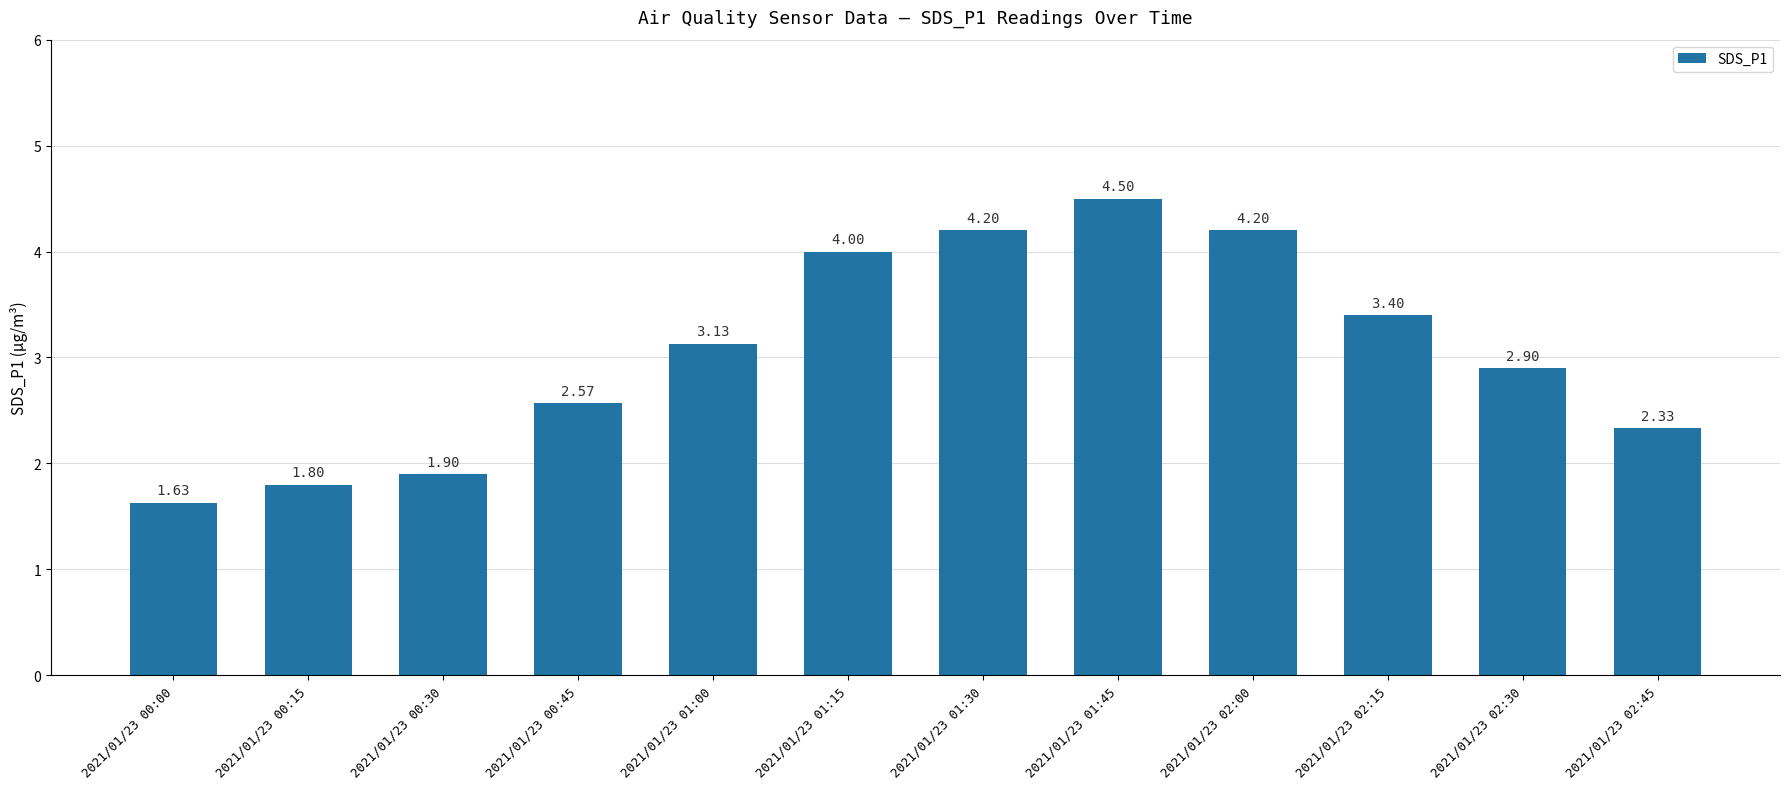

What is the difference between the values at 2021/01/23 00:00 and 2021/01/23 01:00?

1.5